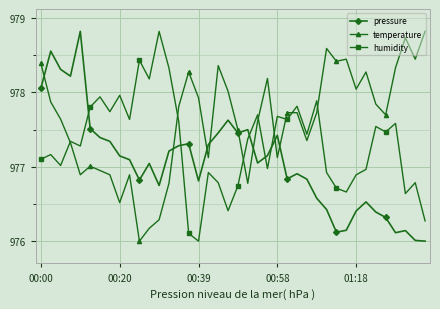

Does the chart display data point markers on the line(s)?

Yes